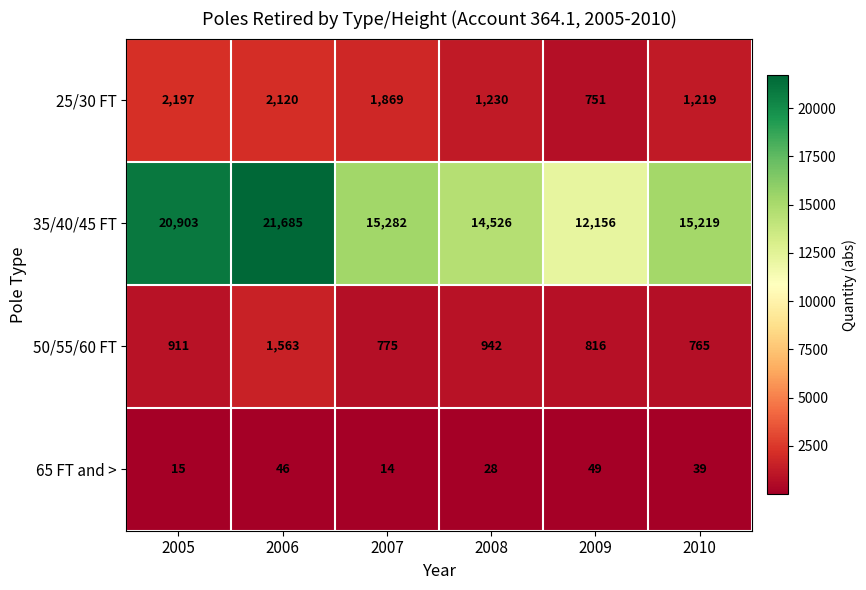

Which series changed the most between 2006 and 2010?

35/40/45 FT